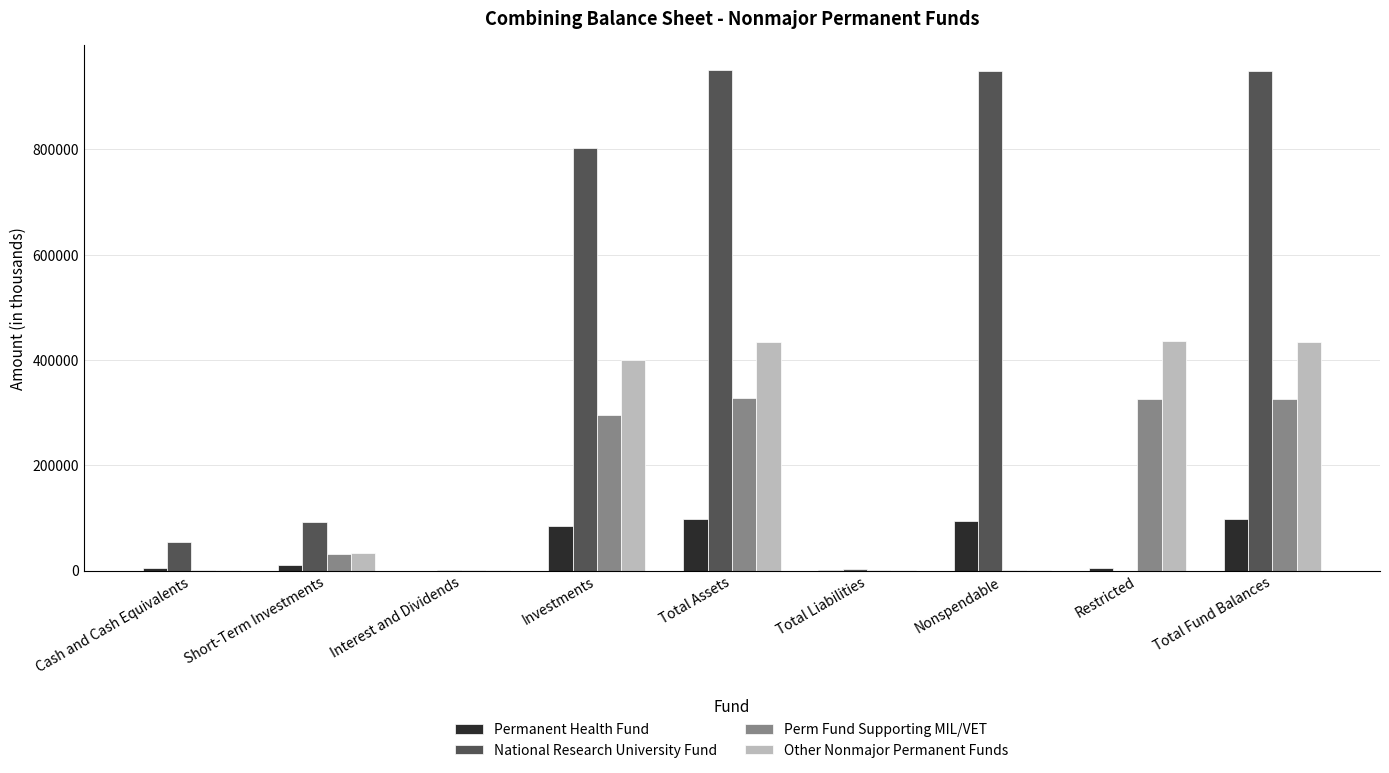

True or false: Perm Fund Supporting MIL/VET has a value of 178774 at Total Fund Balances.

False